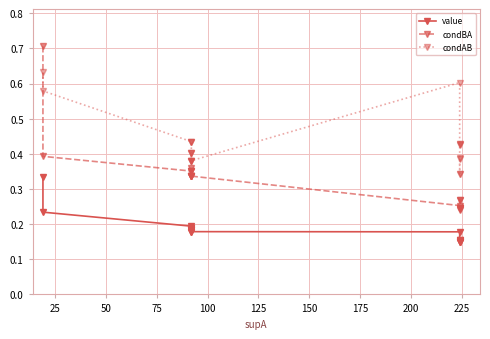

What is the maximum value shown in the chart?

0.7